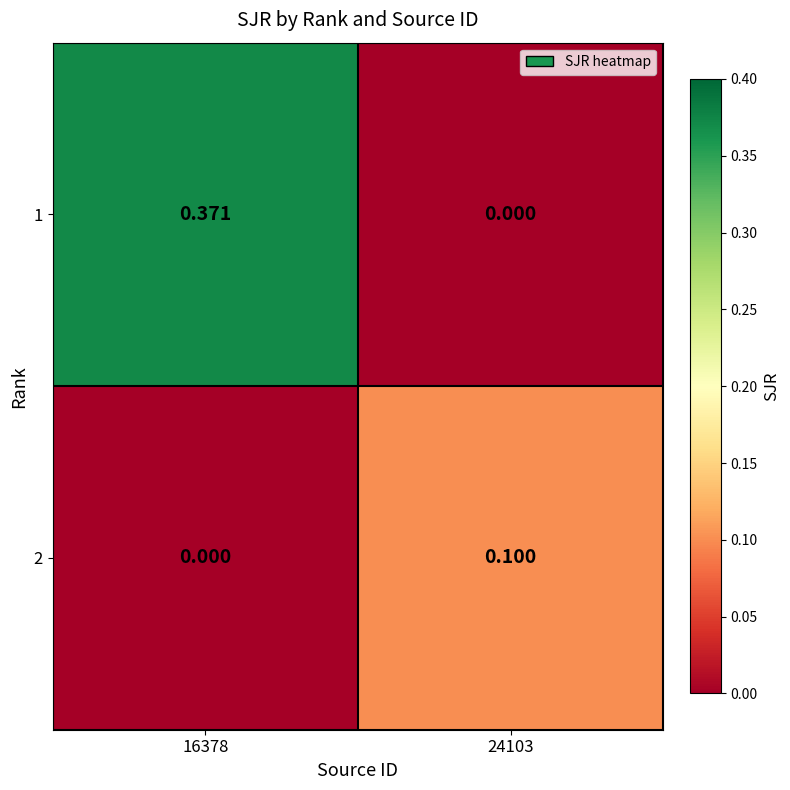

Is the value of 2 at 16378 greater than the value of 1 at 16378?

No